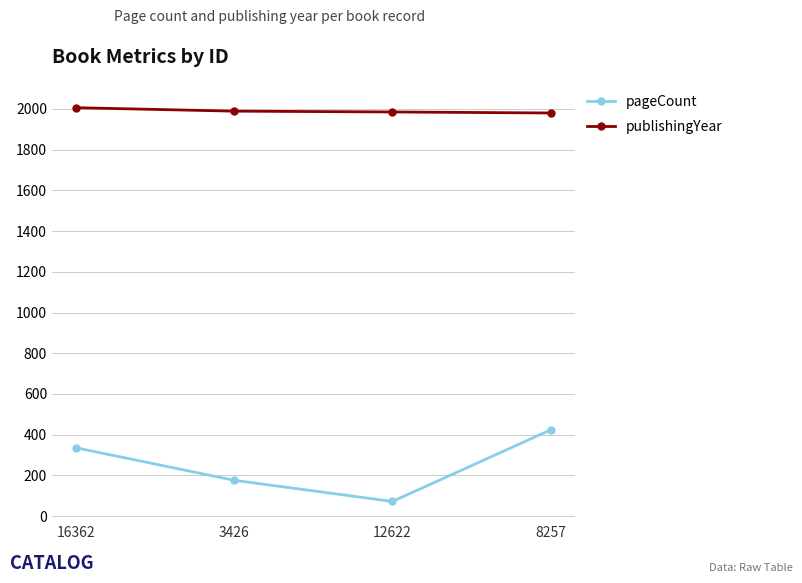

What is the value of the pageCount point at the 2nd from the left?

176